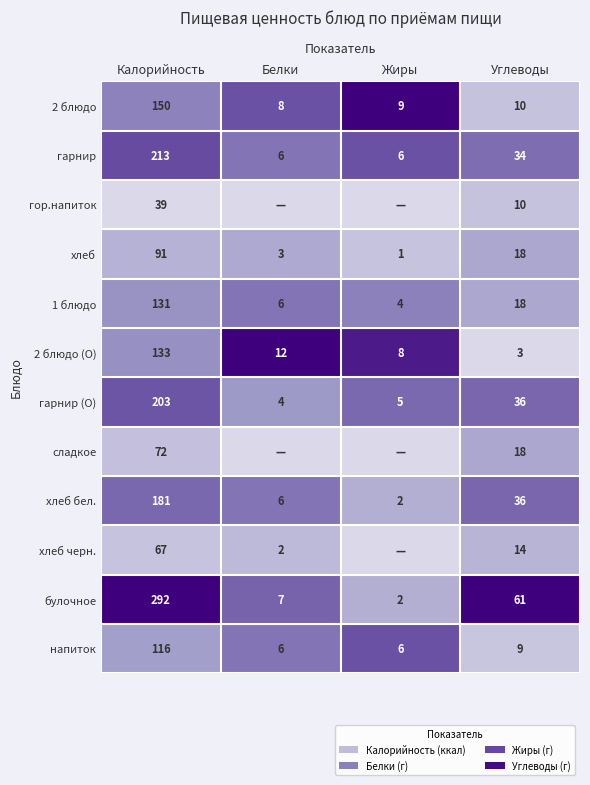

Which category has the lowest value in the гарнир (О) series?

Белки